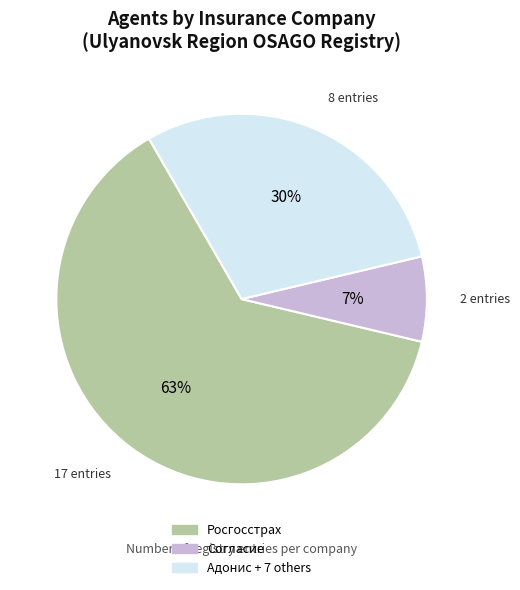

Between Согласие and Адонис + 7 others, which is larger?

Адонис + 7 others